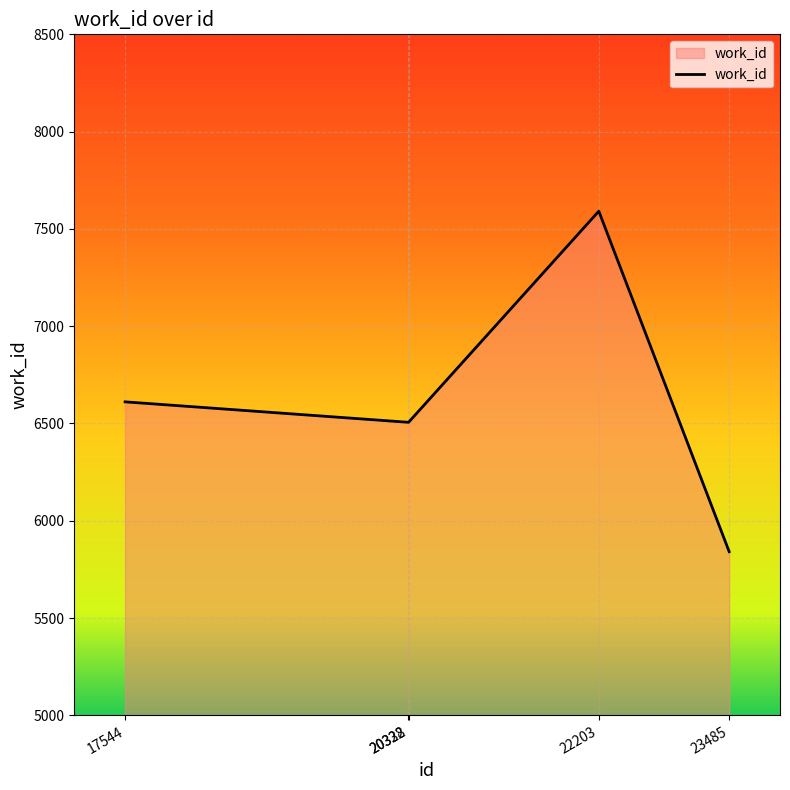

Reading left to right, extract all data points from this chart.

6611	6506	6506	7591	5841